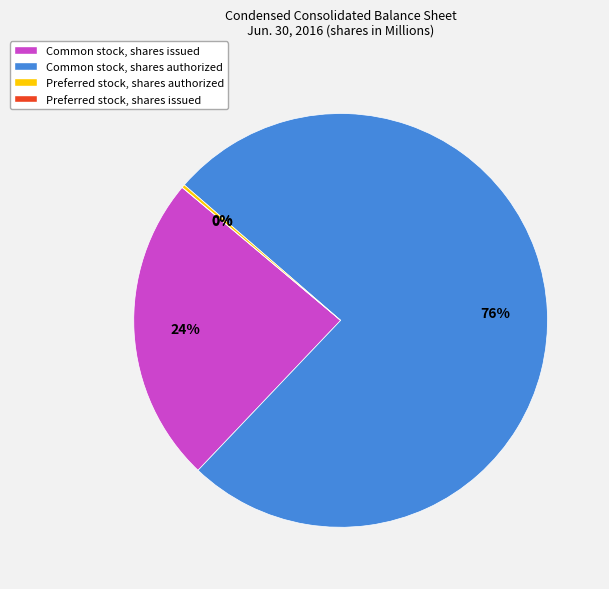

What percentage do Common stock, shares authorized and Preferred stock, shares authorized together represent?

76.0%